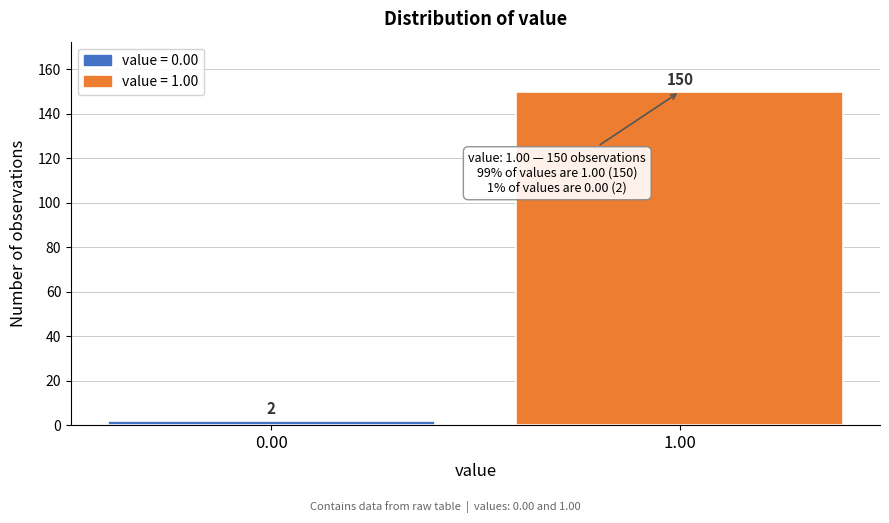

Reading left to right, extract all data points from this chart.

0.00=2	1.00=150